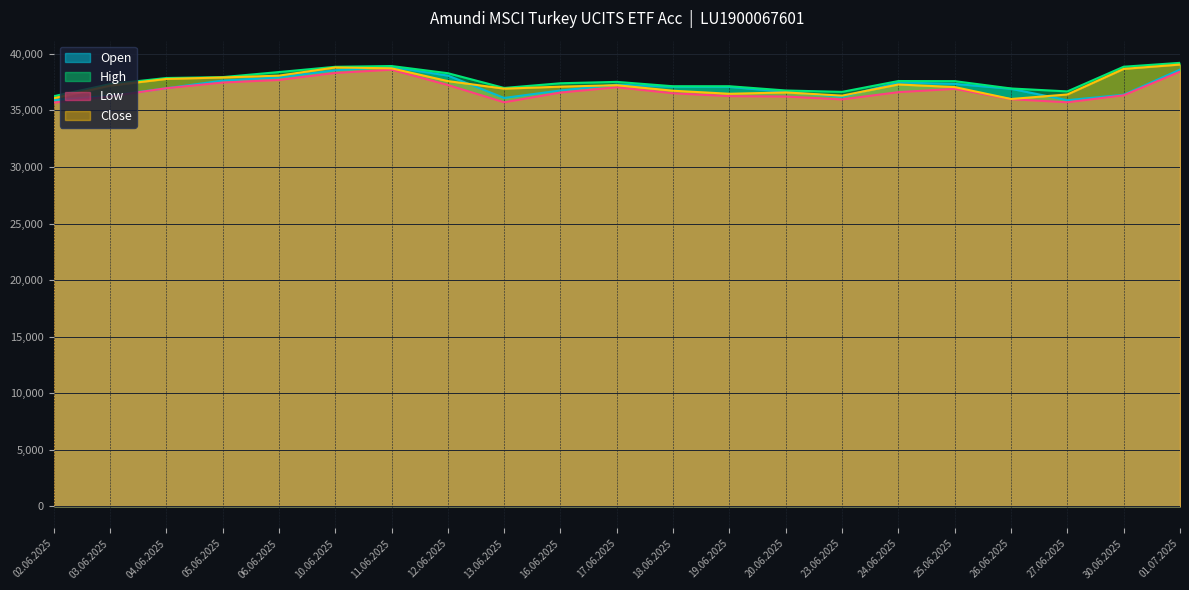

True or false: Low and High intersect in this chart.

False